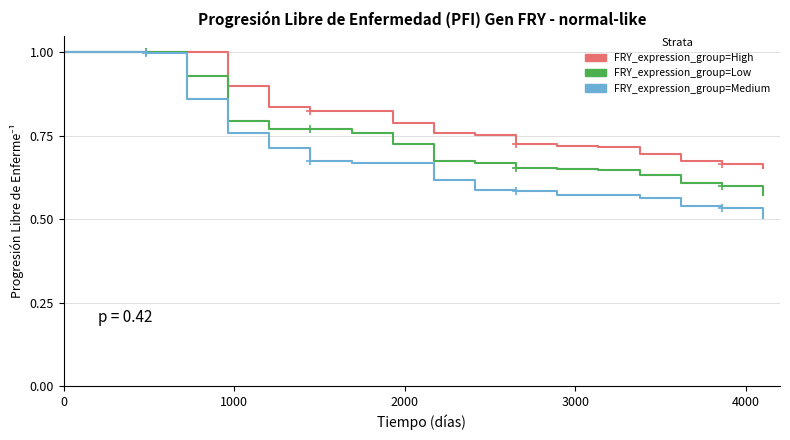

Which series has the largest total across all categories?

FRY_expression_group=High